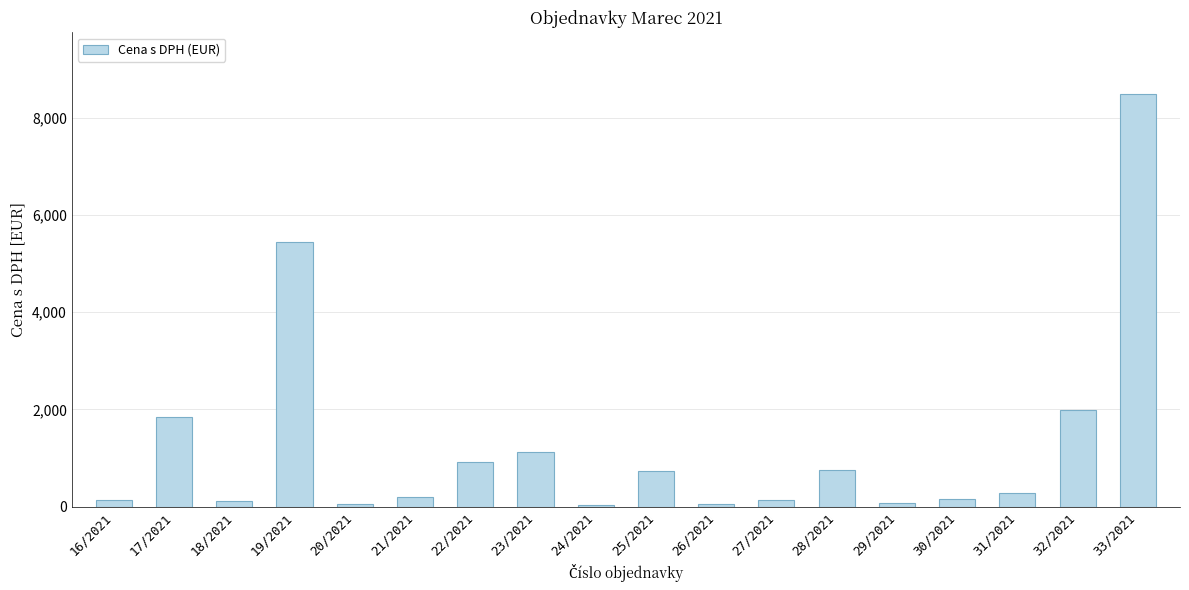

What is the label of the 5th bar from the left?

20/2021